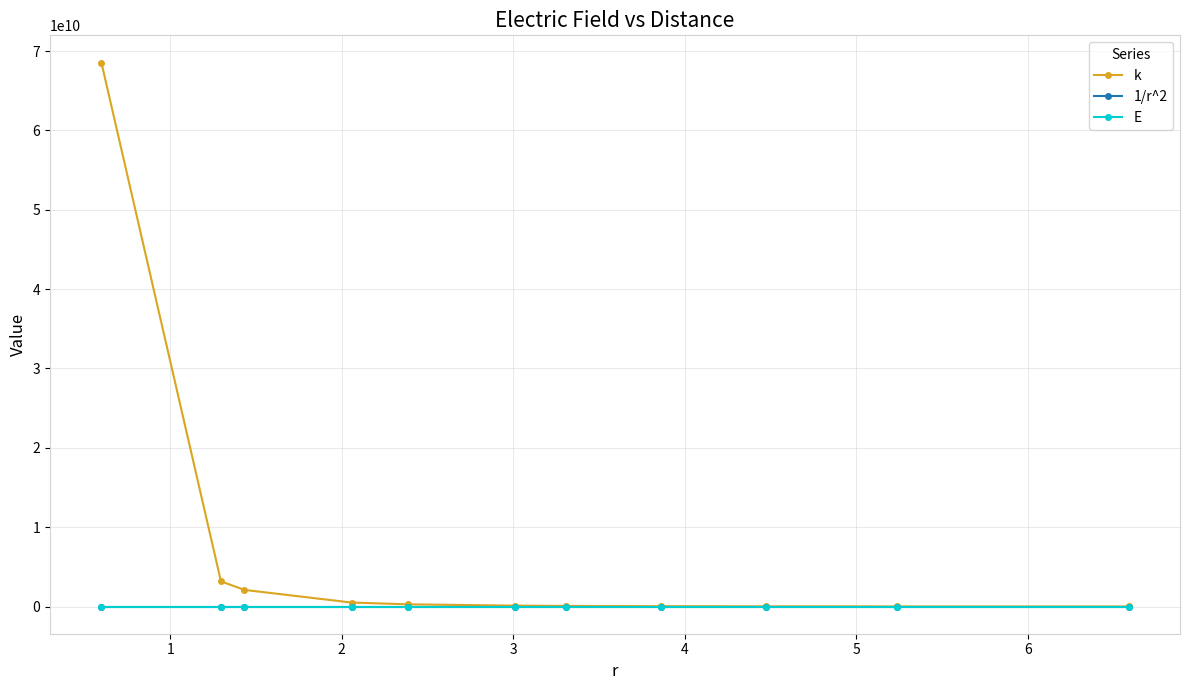

Which series has the largest total across all categories?

k